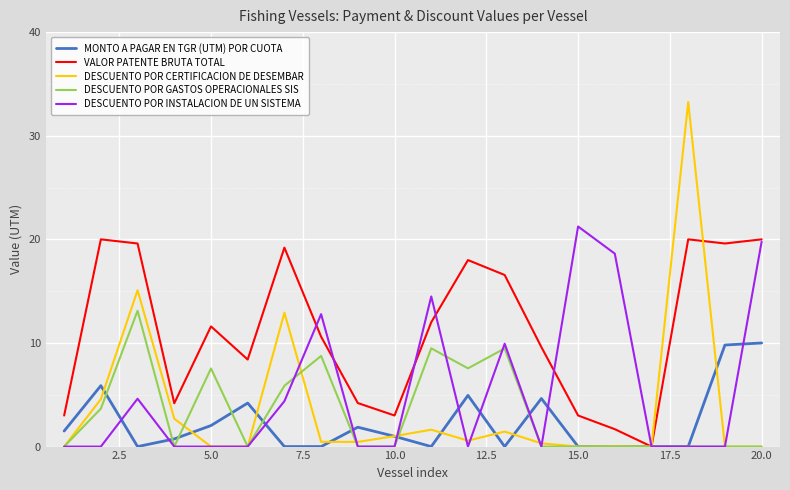

Which series has the widest spread of values?

DESCUENTO POR CERTIFICACION DE DESEMBAR